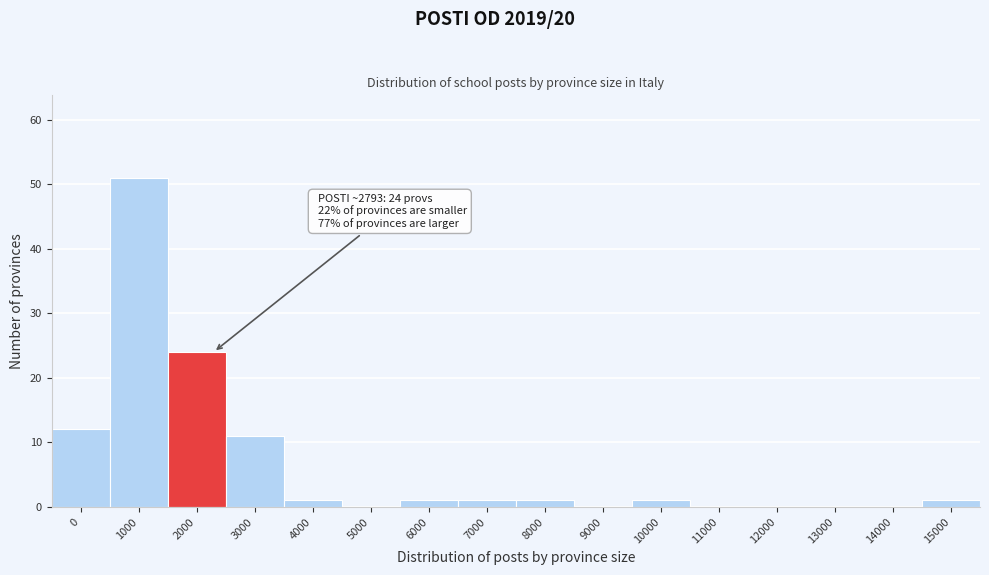

Reading left to right, transcribe all the data shown in this chart.

0=12	1000=51	2000=24	3000=11	4000=1	5000=0	6000=1	7000=1	8000=1	9000=0	10000=1	11000=0	12000=0	13000=0	14000=0	15000=1